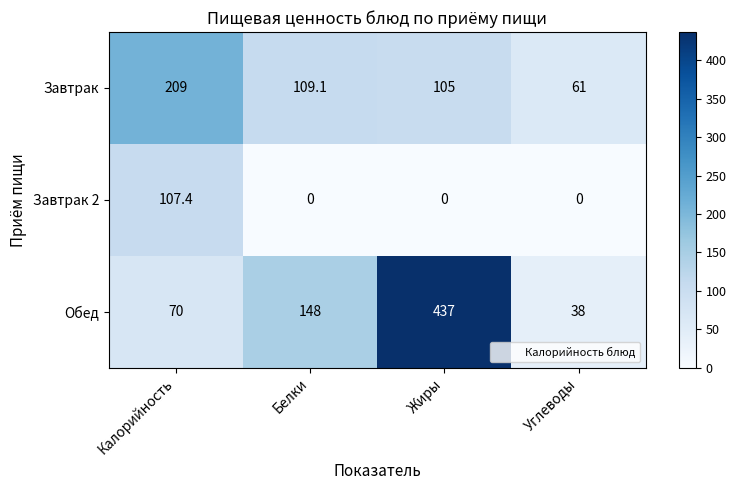

At which category is the sum across all series the highest?

Жиры